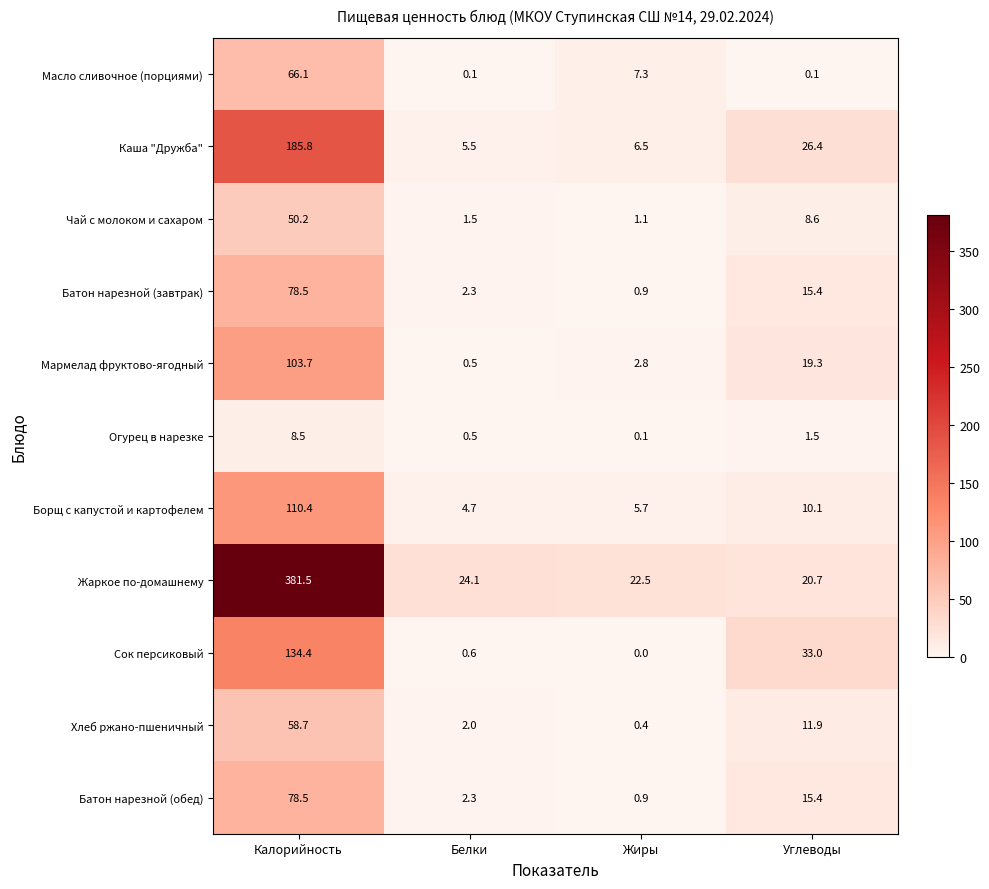

What is the difference between the maximum and minimum values in the Чай с молоком и сахаром series?

49.1